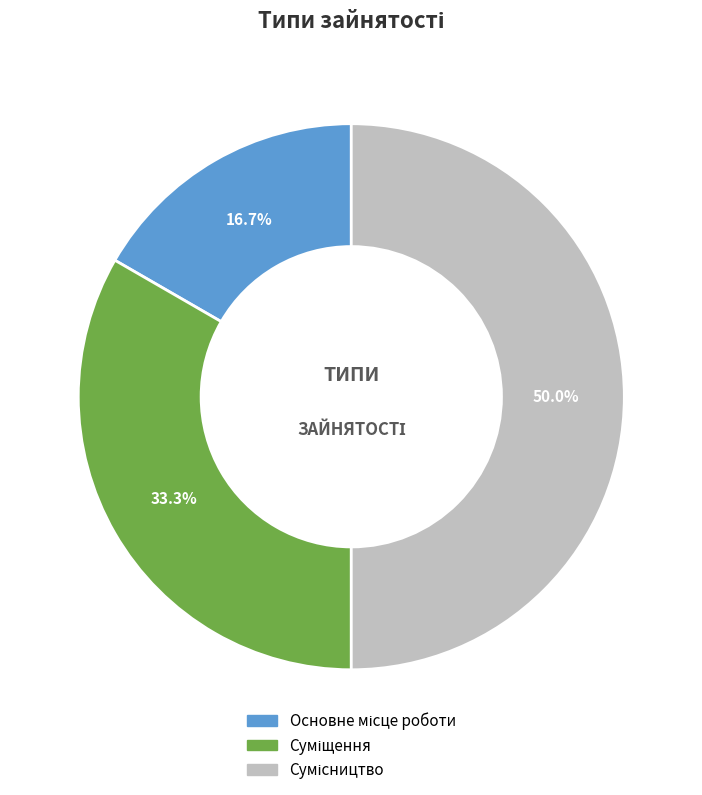

The Суміщення slice represents 33% of the pie. True or false?

True